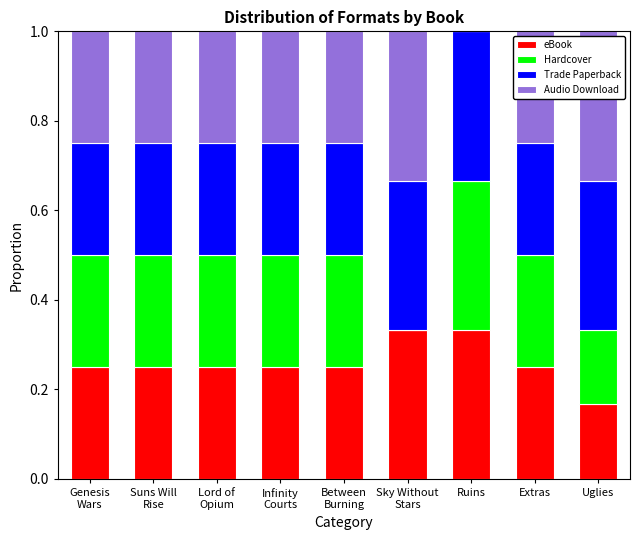

Are the bars horizontal?

No